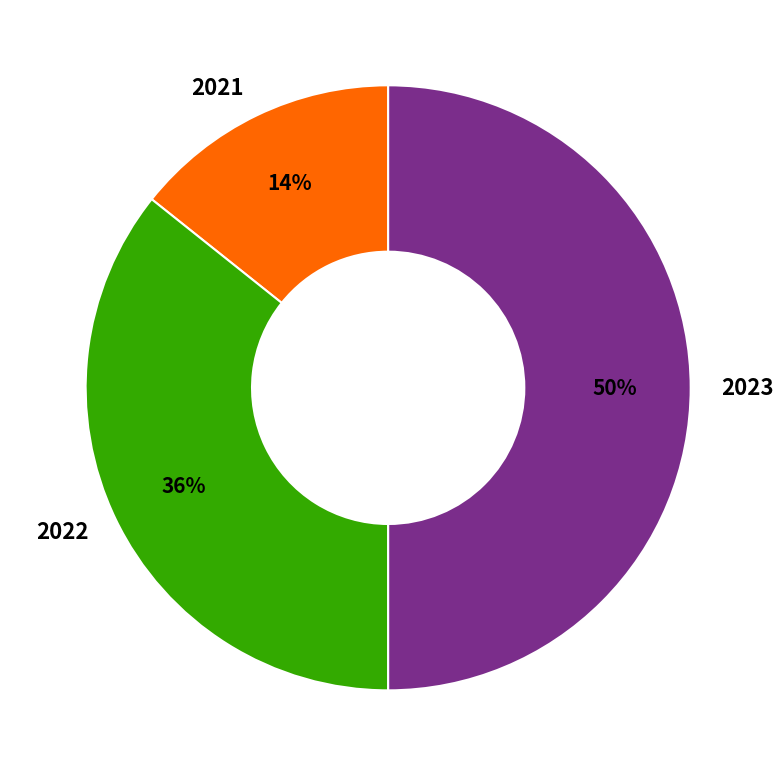

What is the ratio of the value at 2022 to the value at 2023?

0.7